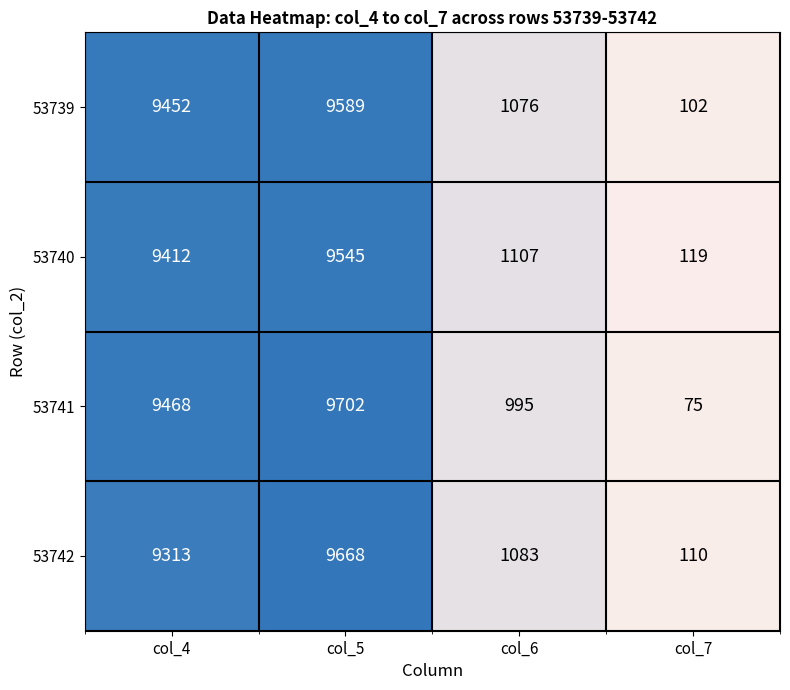

Is the value of 53742 at col_5 greater than the value of 53741 at col_7?

Yes